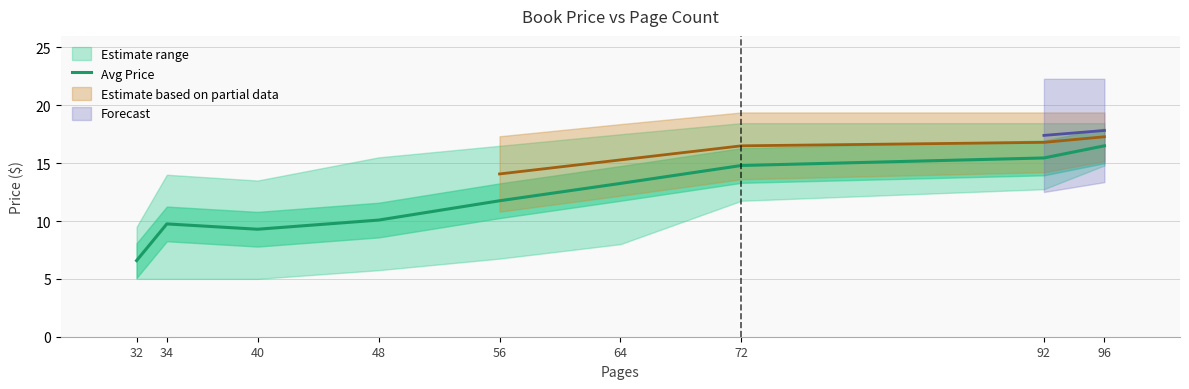

What is the average value?

11.9